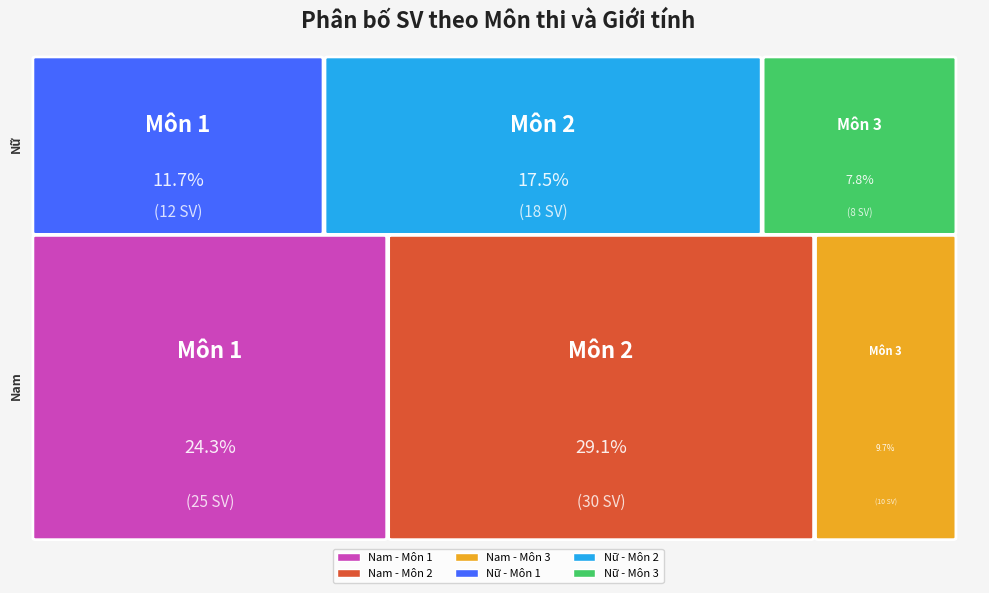

Between Nữ and Nam, which is larger?

Nam